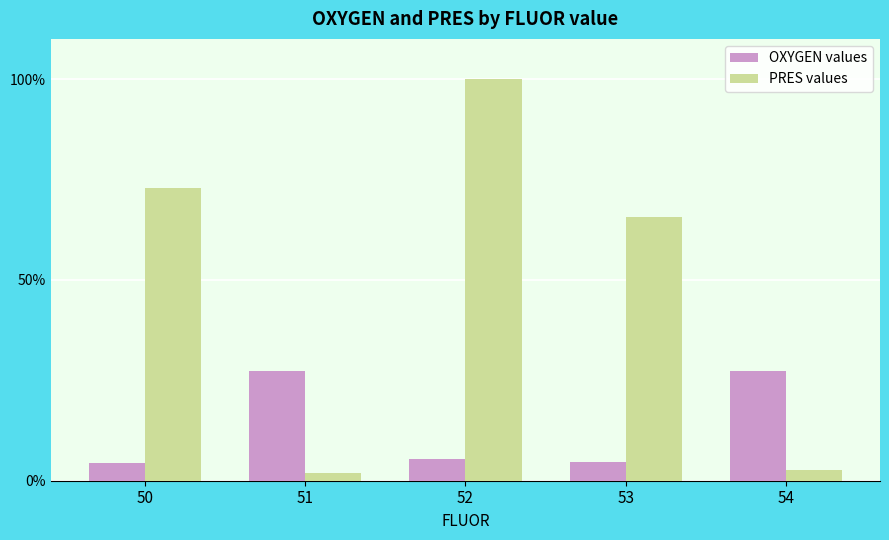

True or false: OXYGEN values has a value of 4.7 at 53.

True